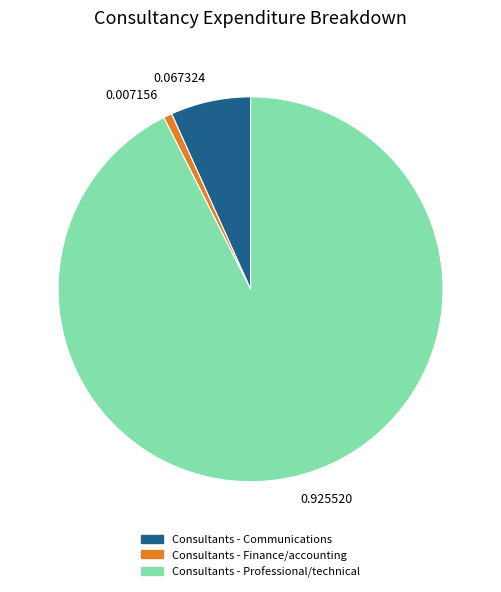

Rank the categories by value from lowest to highest.

0.007156, 0.067324, 0.925520